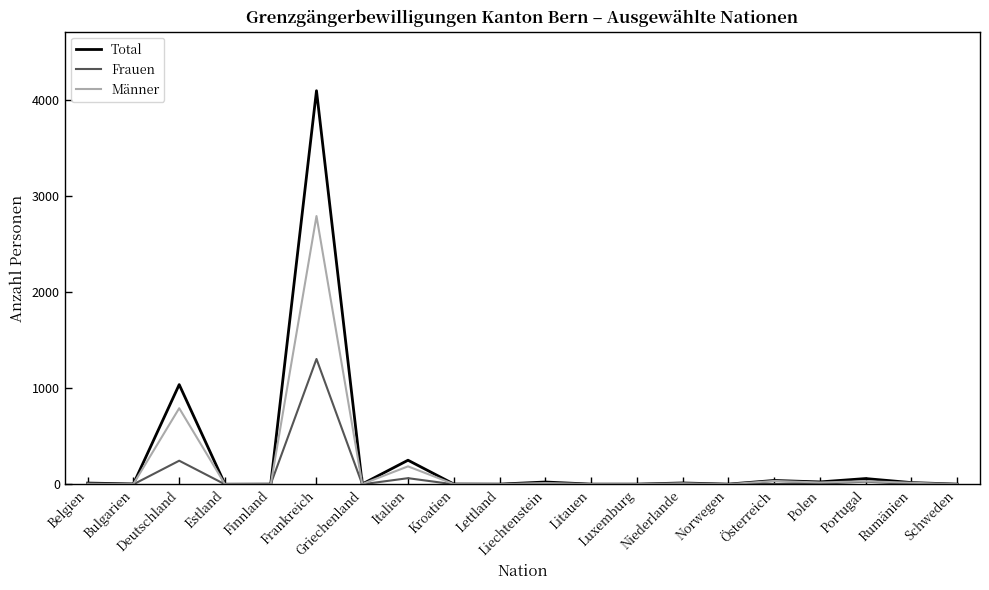

Rank the series by their maximum value, from lowest to highest.

Frauen, Männer, Total